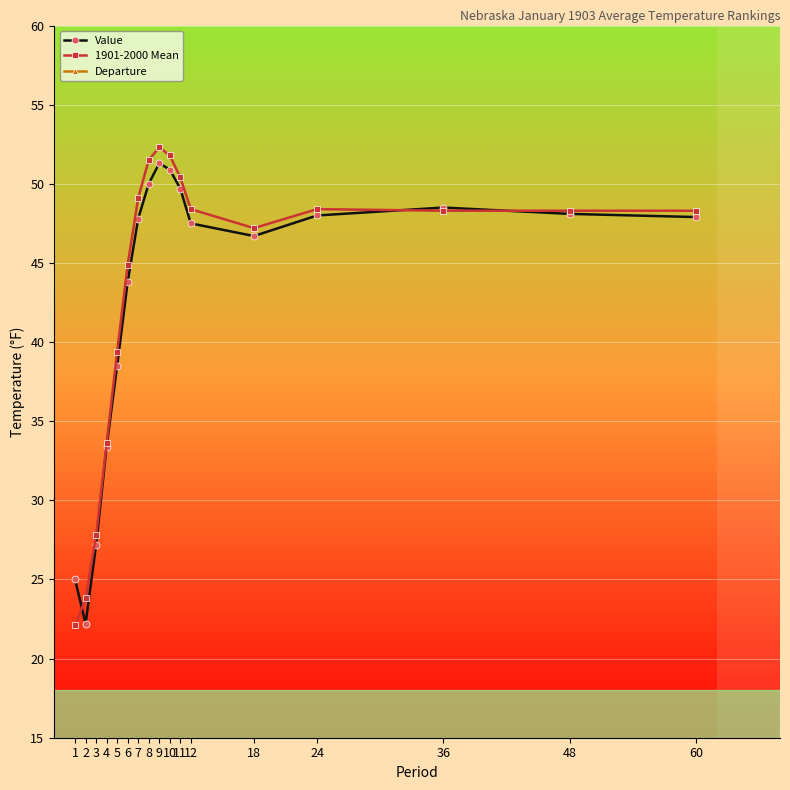

How many values in the 1901-2000 Mean series are below 48?

7